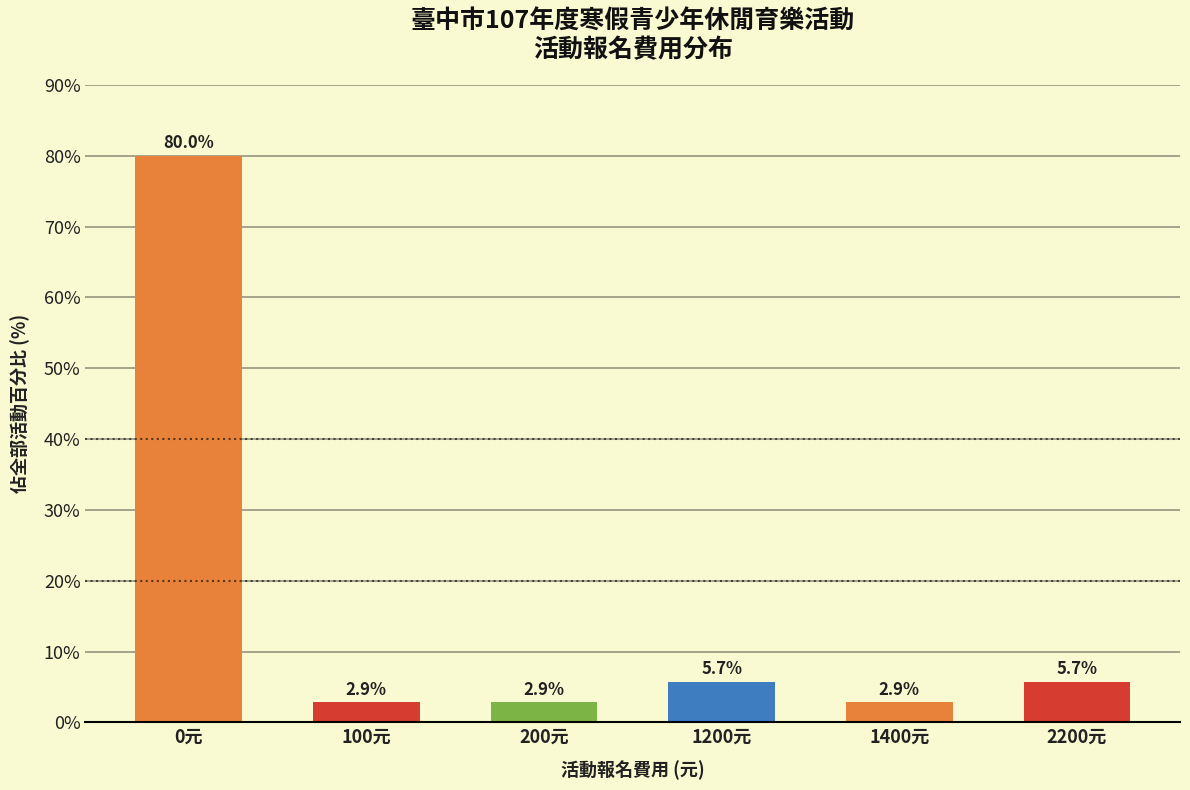

Reading left to right, what are all the values shown in this chart?

0元=80.0	100元=2.9	200元=2.9	1200元=5.7	1400元=2.9	2200元=5.7